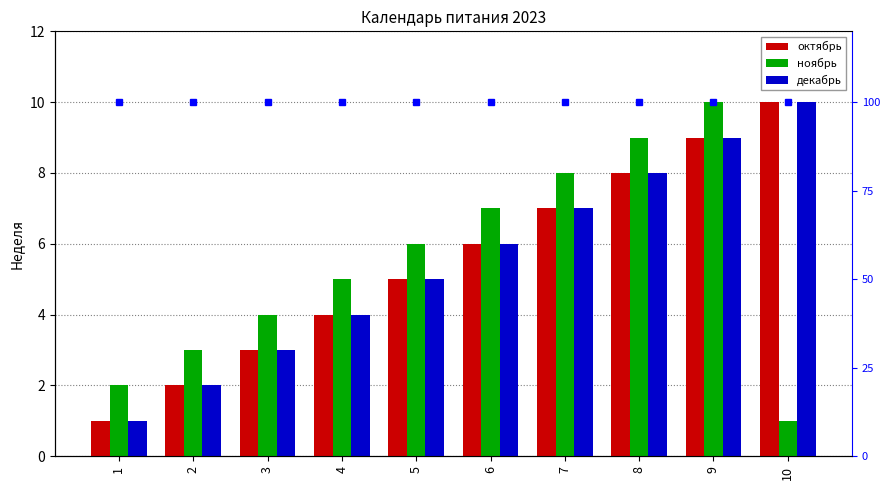

How many bars are there in each group?

3